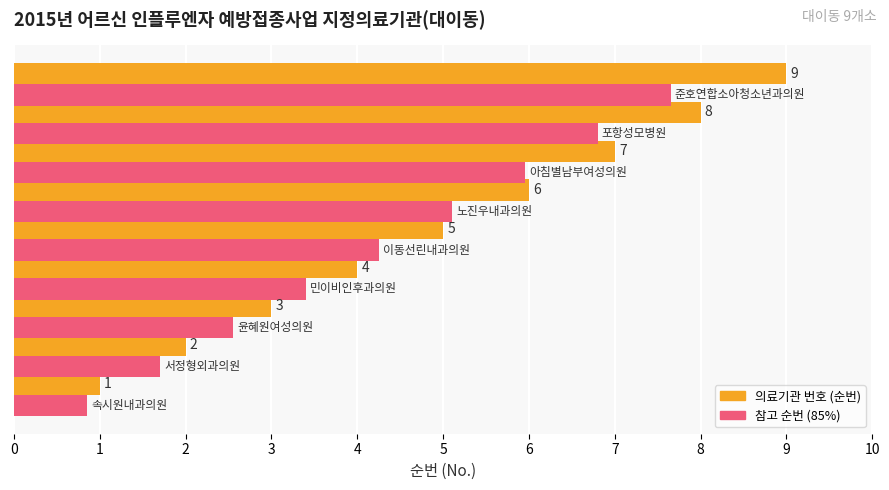

Which series has the widest spread of values?

의료기관 번호 (순번)